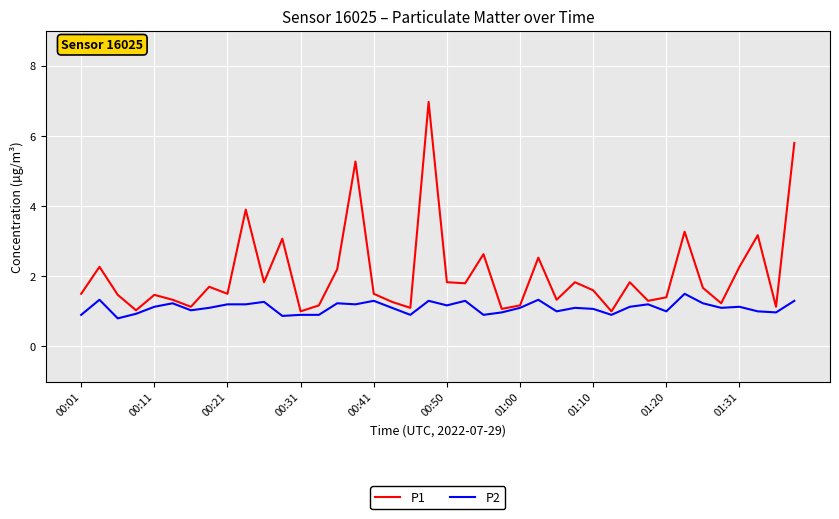

List the series in order of their peak value, highest first.

P1, P2